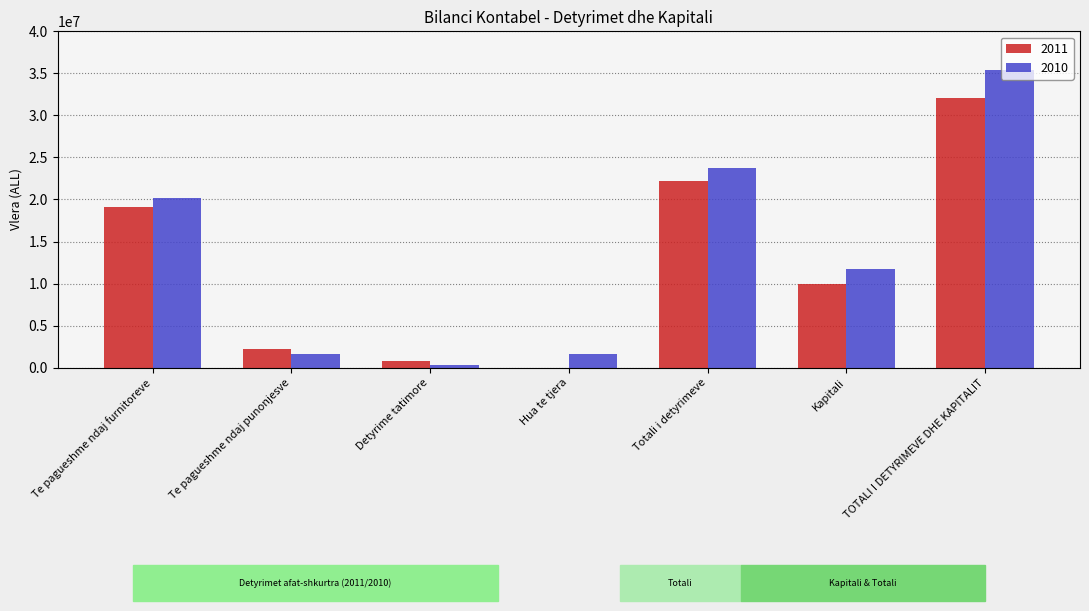

Which series has the largest total across all categories?

2010